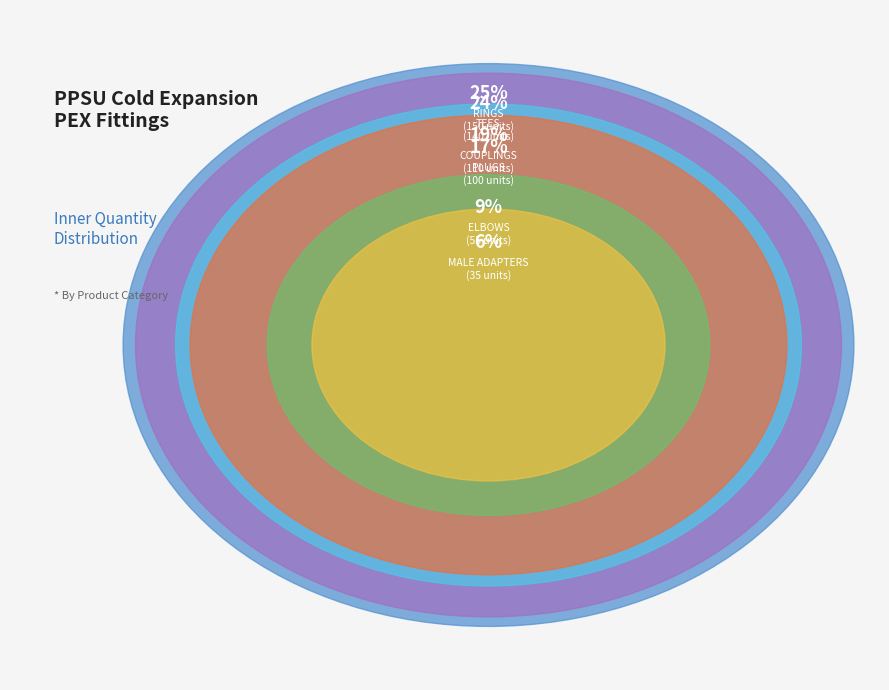

How many segments does this pie chart have?

6